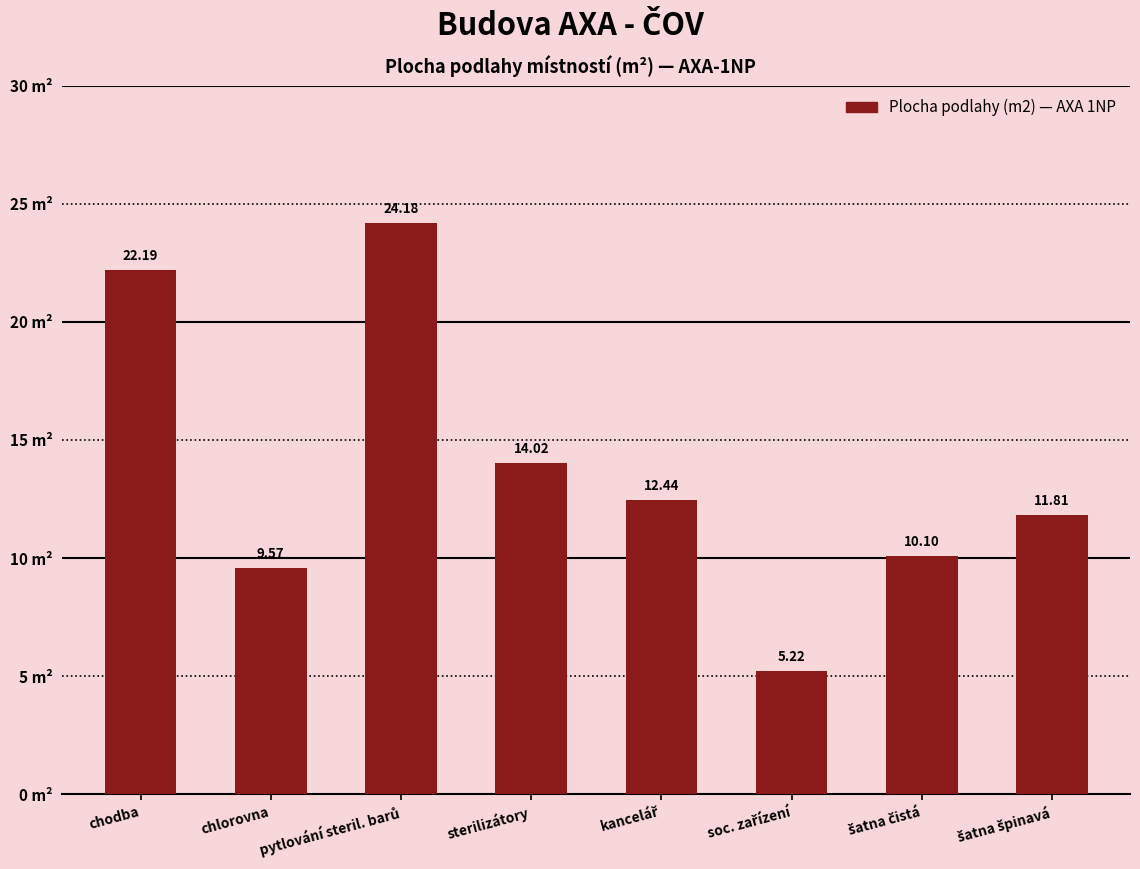

What is the label of the 1st bar from the left?

chodba